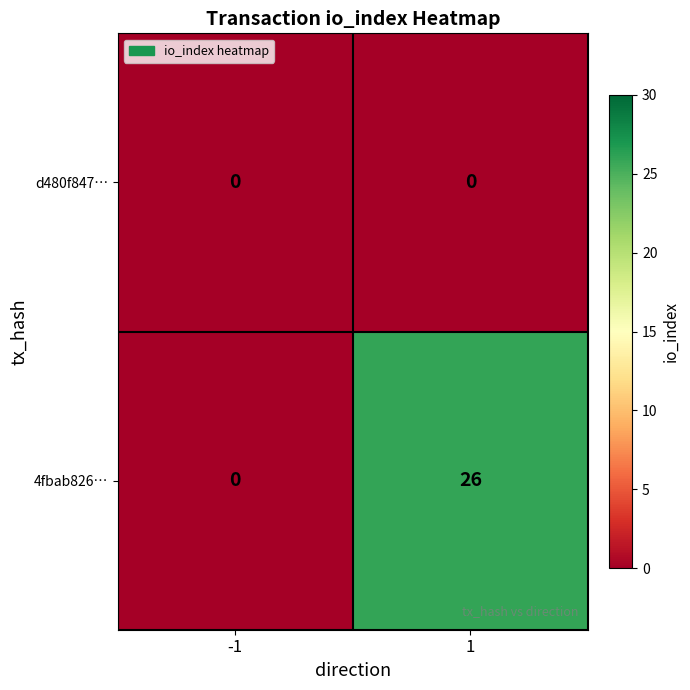

Between -1 and 1, which series saw the biggest shift?

4fbab826…